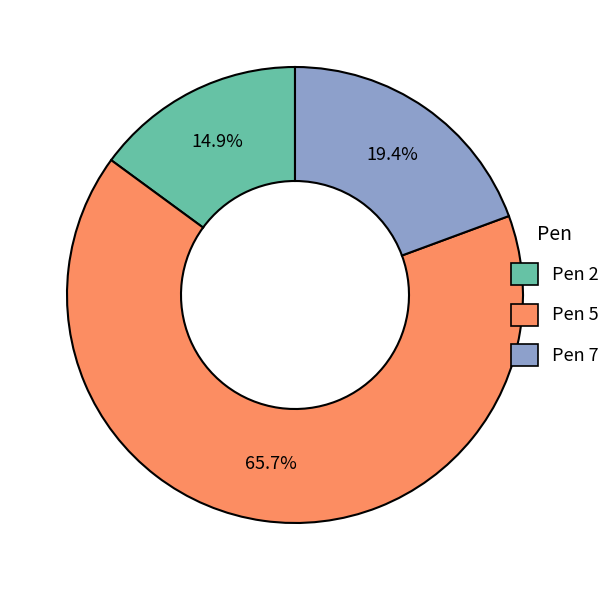

Approximately how many times larger is the value at Pen 2 compared to Pen 7?

0.8